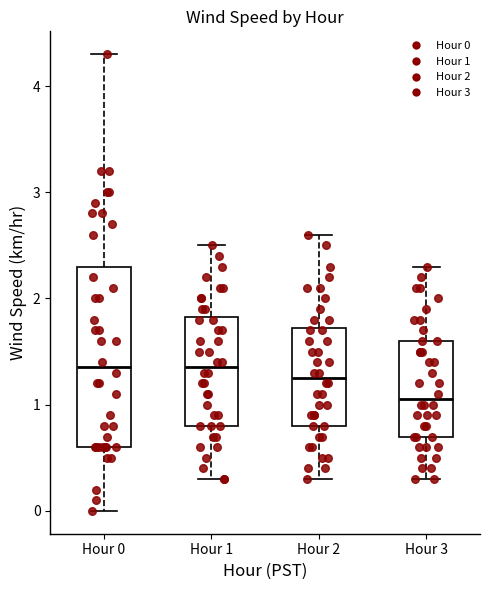

Comparing the boxes themselves (not the whiskers), which one is the tallest?

Hour 0